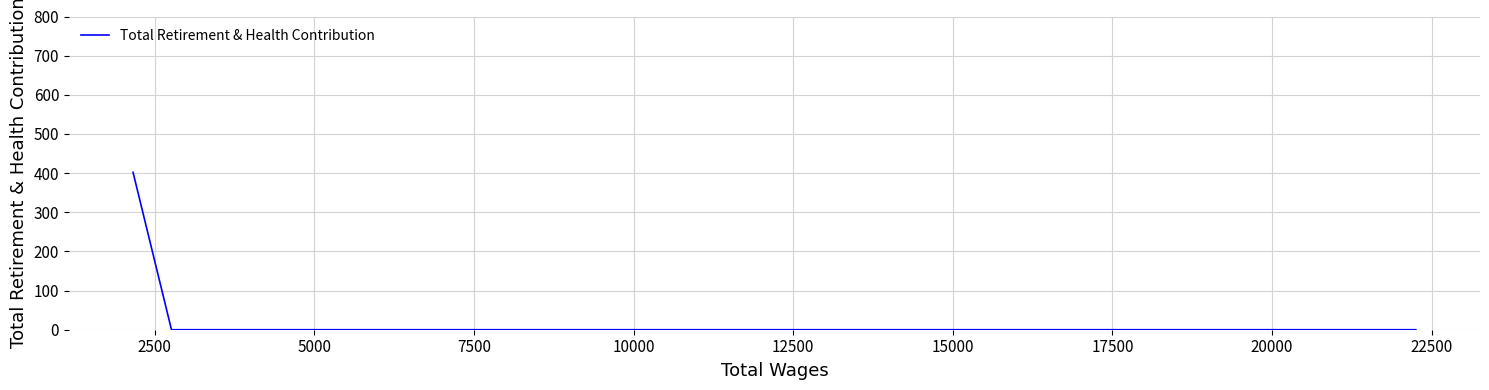

Reading left to right, transcribe all the data shown in this chart.

402	0	0	0	0	0